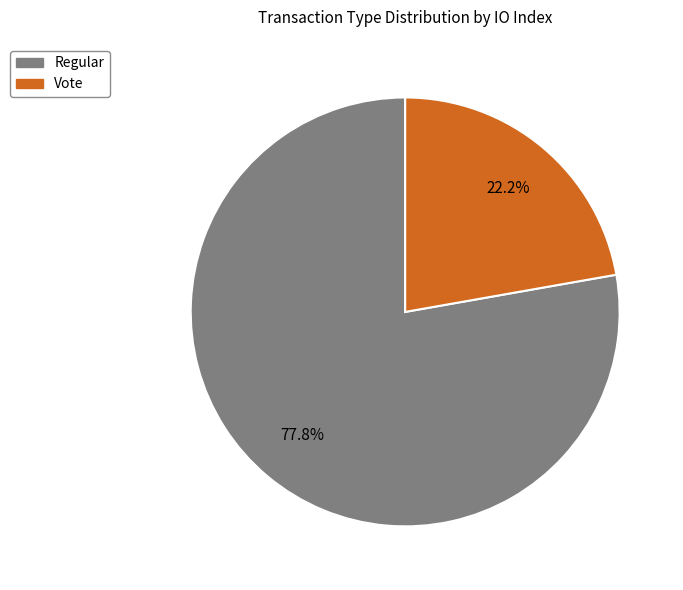

Is Regular the majority of the pie?

Yes